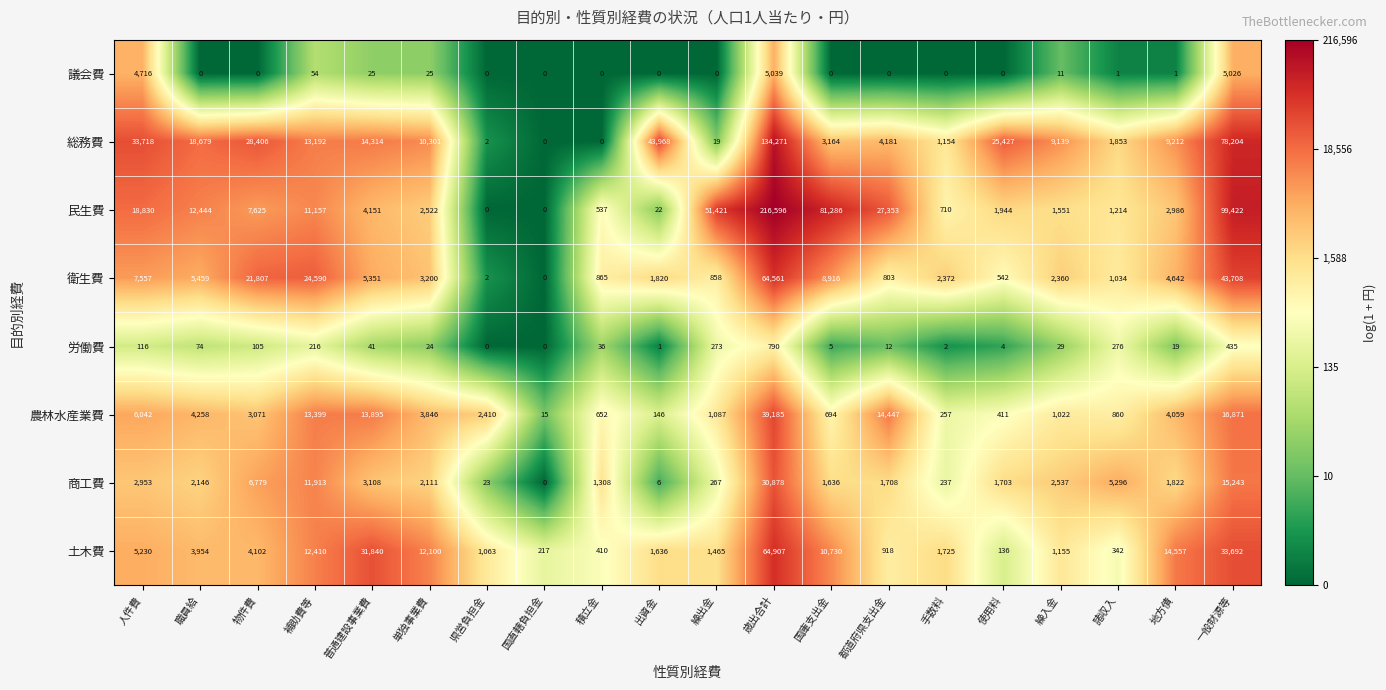

List the series in order of their peak value, highest first.

民生費, 総務費, 土木費, 衛生費, 農林水産業費, 商工費, 議会費, 労働費